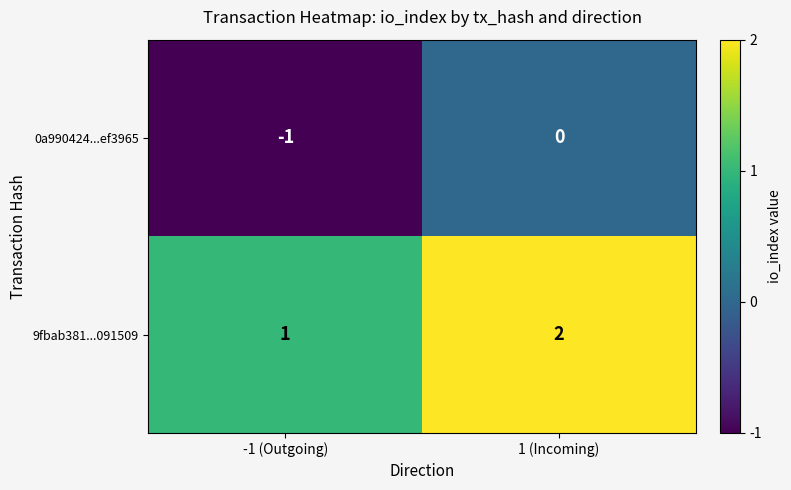

List the series in order of their overall mean, highest first.

9fbab381...091509, 0a990424...ef3965